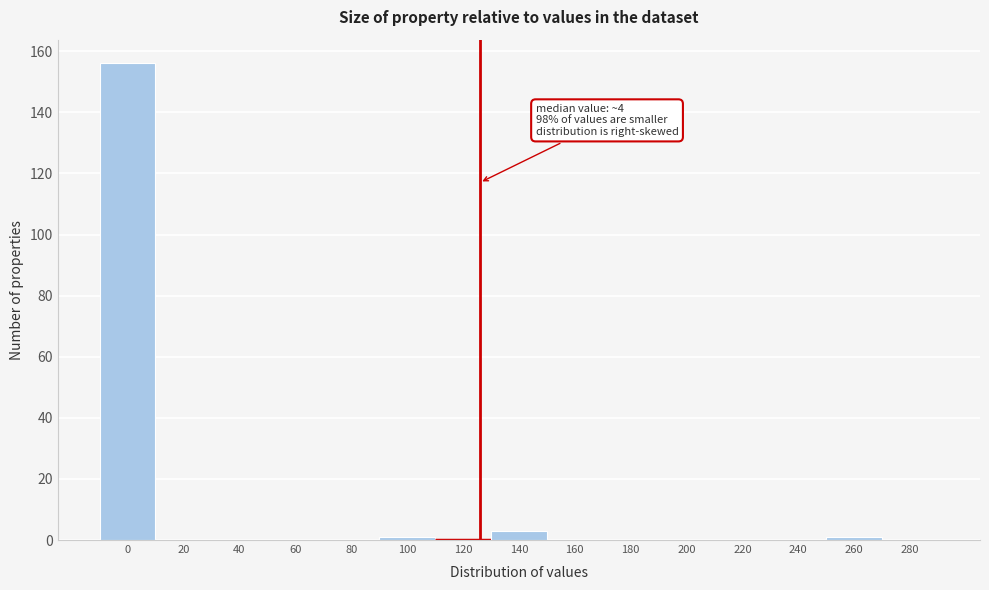

Reading left to right, list all the values displayed in this chart.

0=156	20=0	40=0	60=0	80=0	100=1	120=0	140=3	160=0	180=0	200=0	220=0	240=0	260=1	280=0